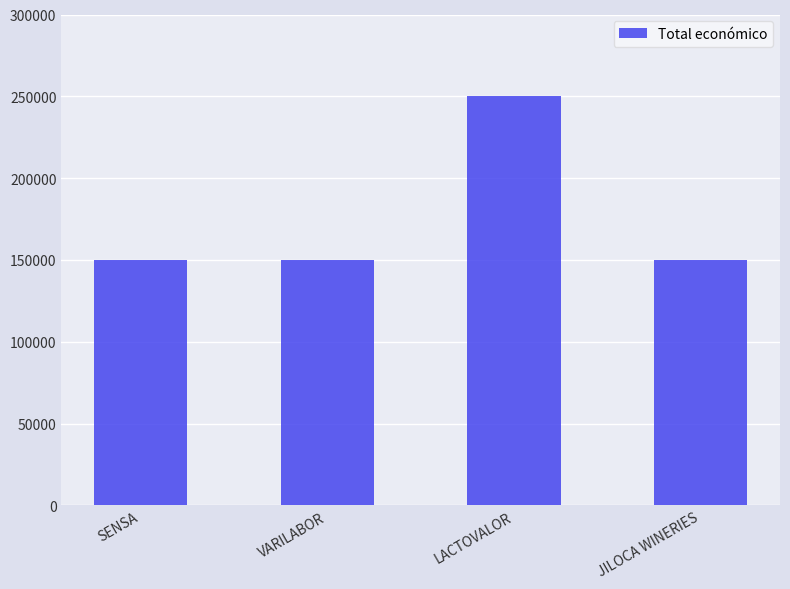

True or false: the data shows 207150 at VARILABOR.

False